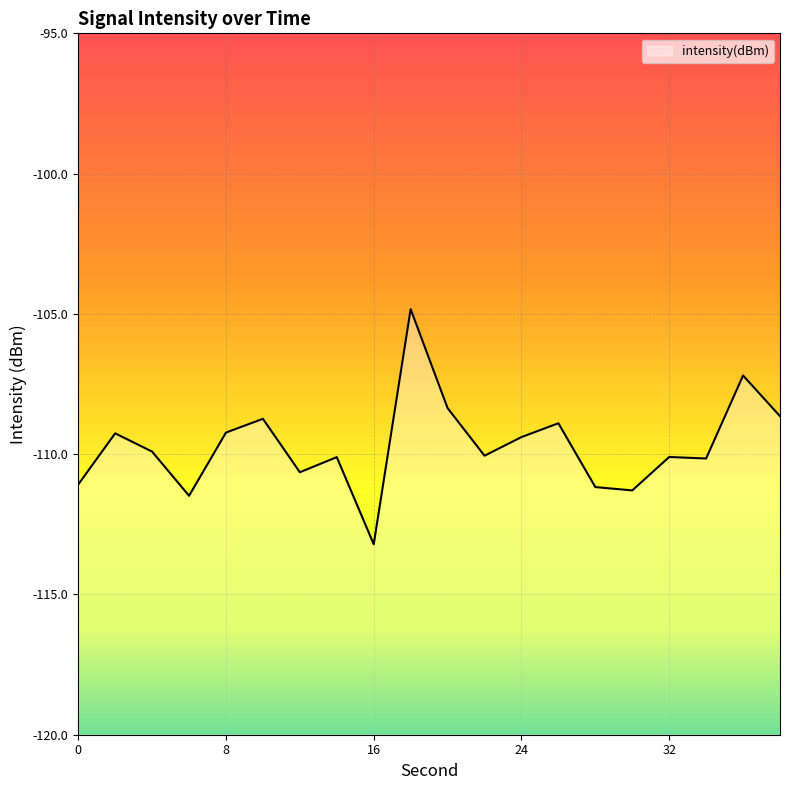

Reading right to left, extract all data points from this chart.

-108.6	-107.2	-110.2	-110.1	-111.3	-111.2	-108.9	-109.4	-110.1	-108.4	-104.8	-113.2	-110.1	-110.6	-108.7	-109.2	-111.5	-109.9	-109.3	-111.1